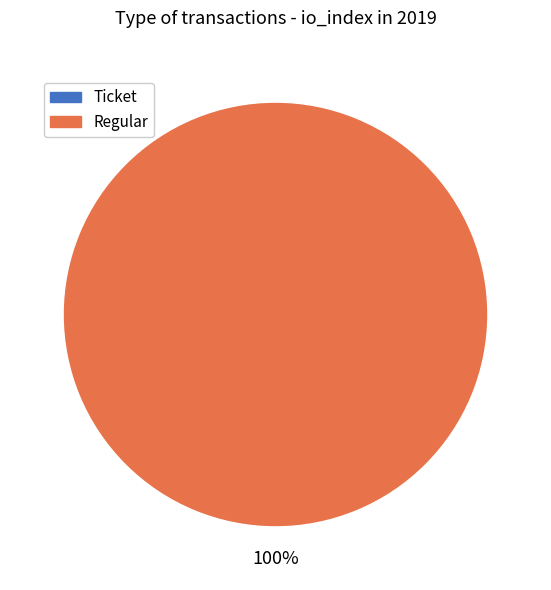

Is there any slice that represents more than half of the pie?

Yes